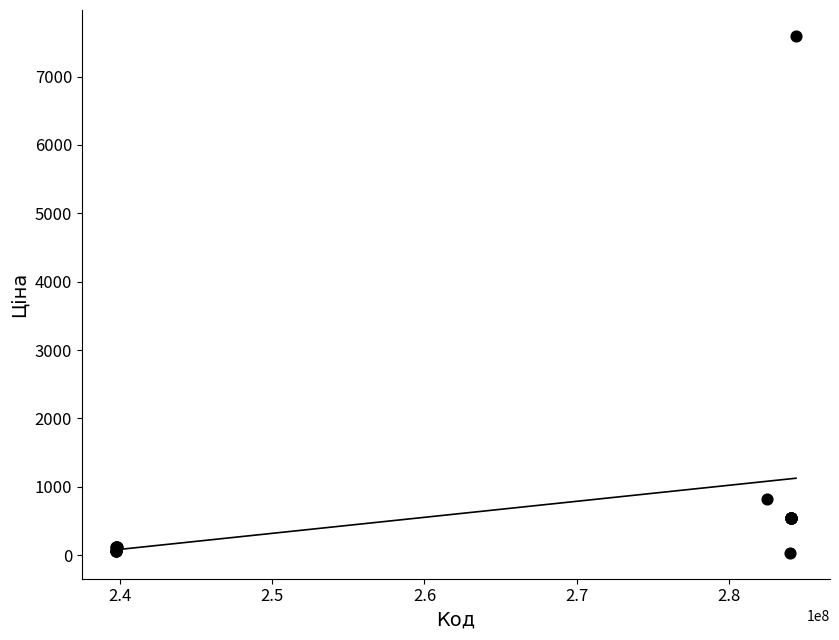

What Y value in the scatter plot is closest to 3814?

818.5